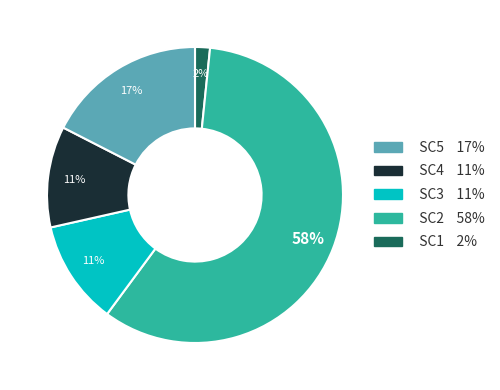

To the nearest percent, what is the difference between the largest and smallest slice percentages?

57%